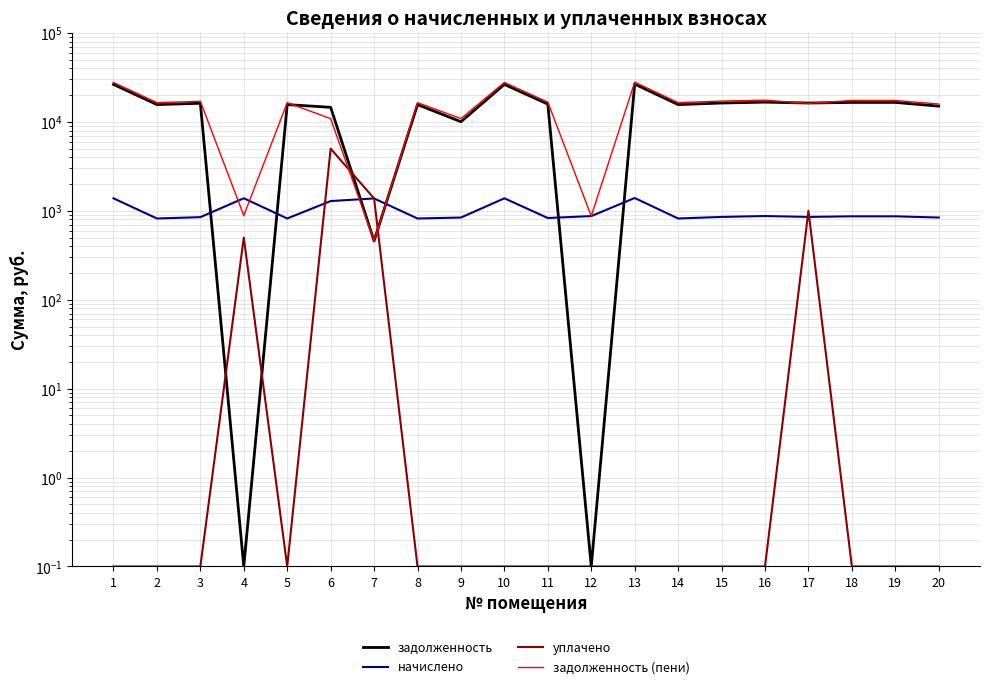

What is the total value across all series at 14?

32954.3